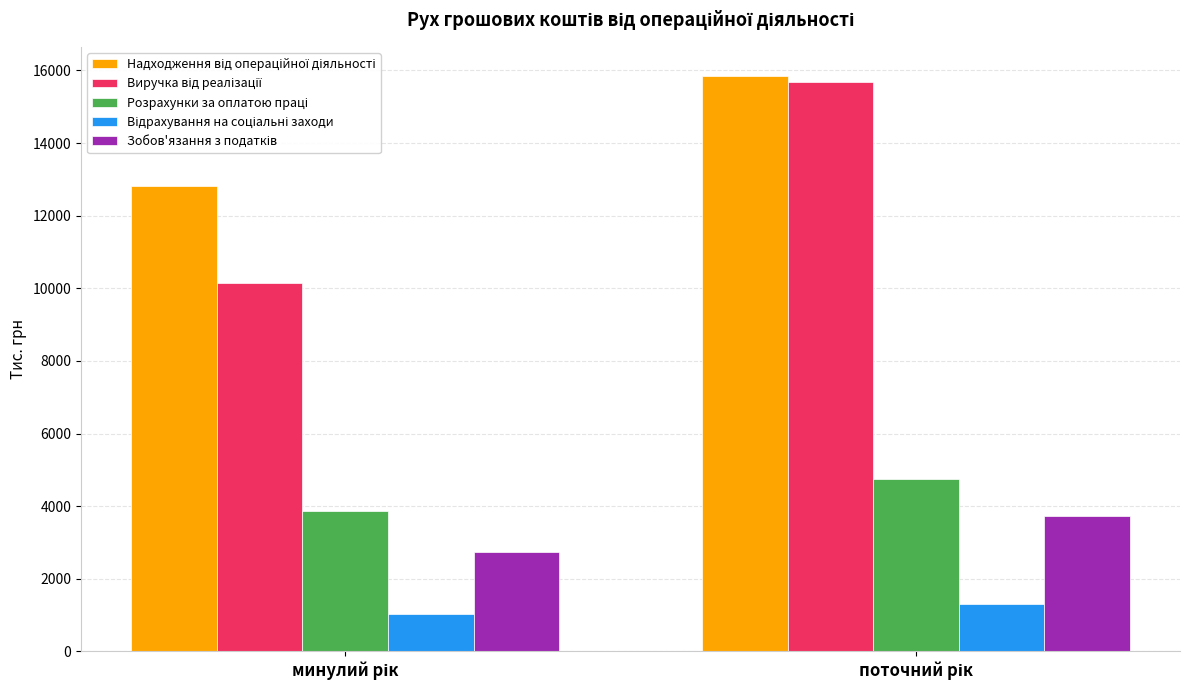

What is the maximum value shown in the chart?

15858.3